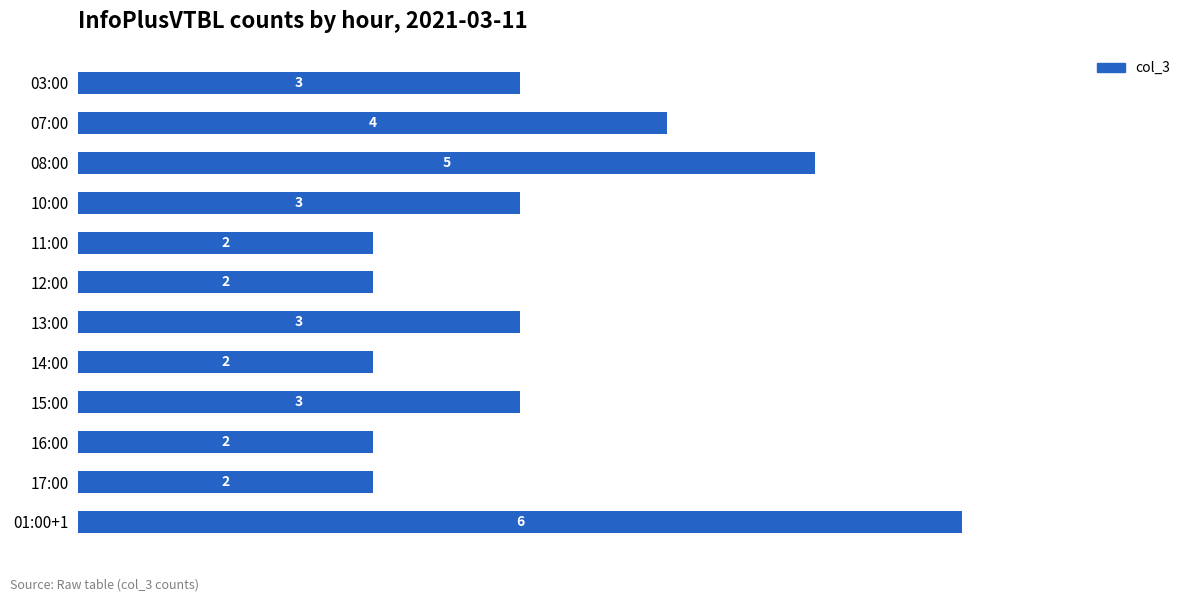

At which label is the value closest to 4?

07:00